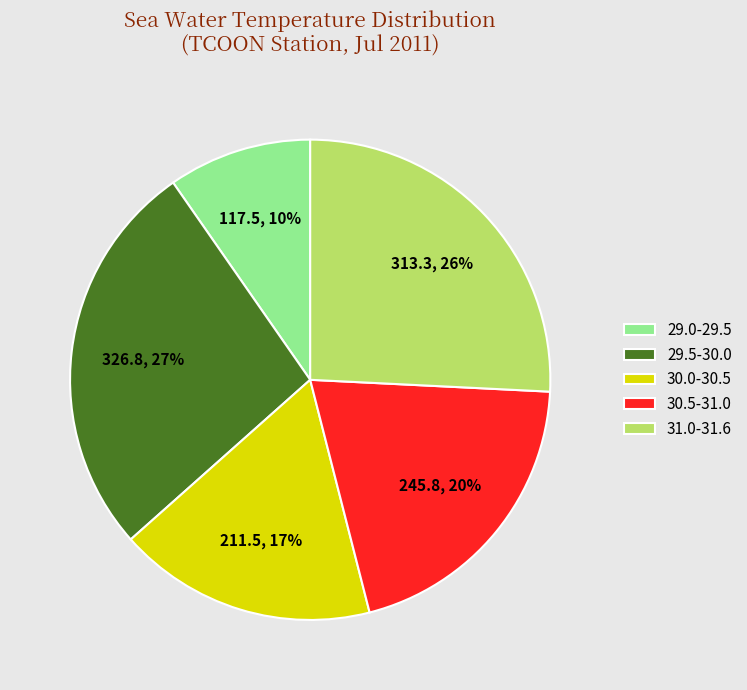

Which has a higher value, 29.0-29.5 or 31.0-31.6?

31.0-31.6